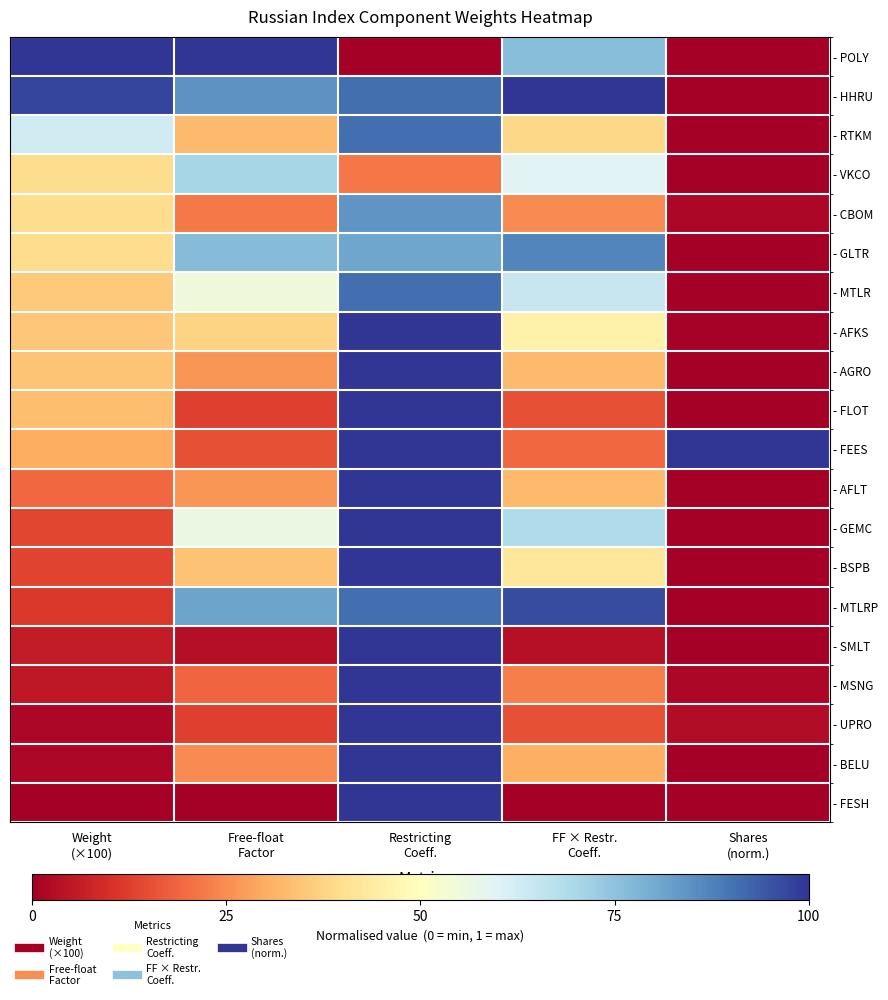

At which category is the sum across all series the highest?

Restricting
Coeff.